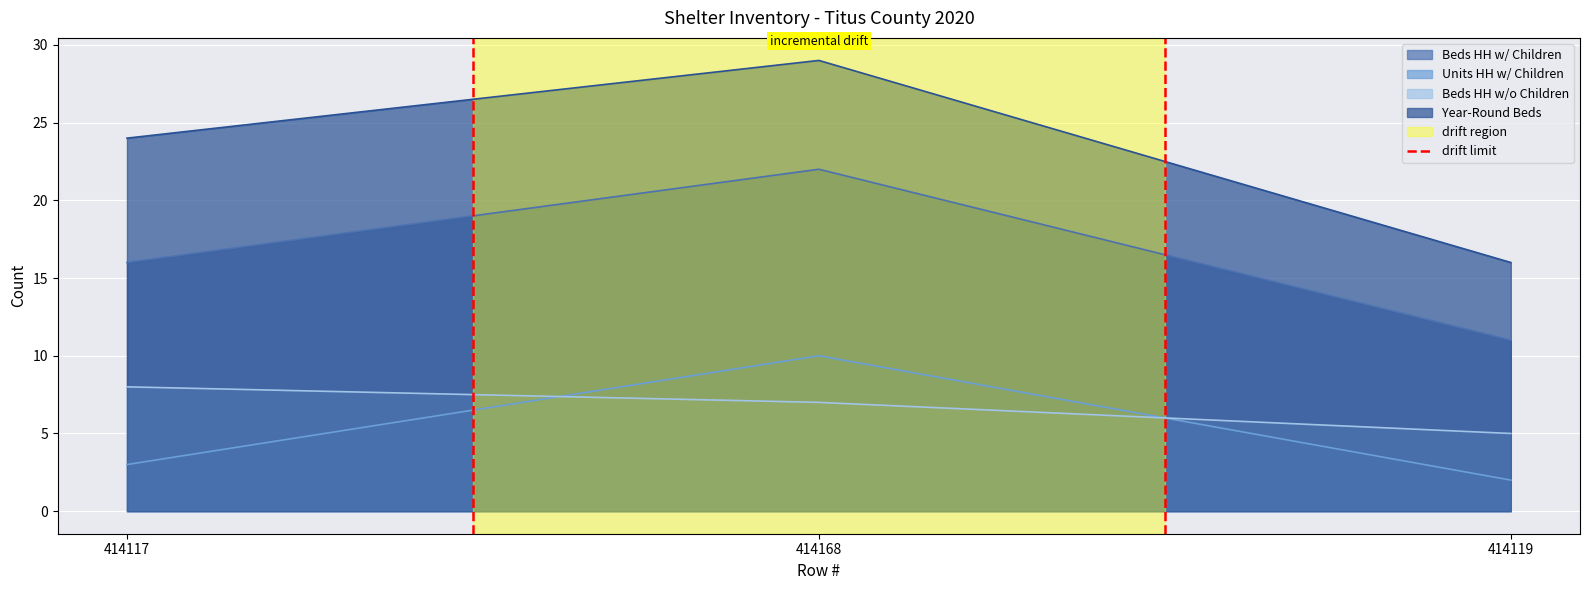

Rank the categories by Year-Round Beds value from lowest to highest.

414119, 414117, 414168